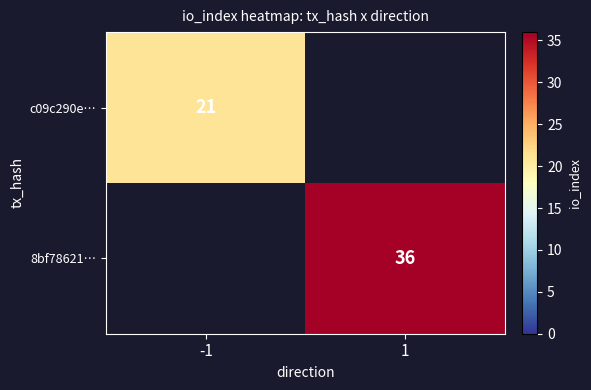

True or false: c09c290e… has a value of 21 at -1.

True